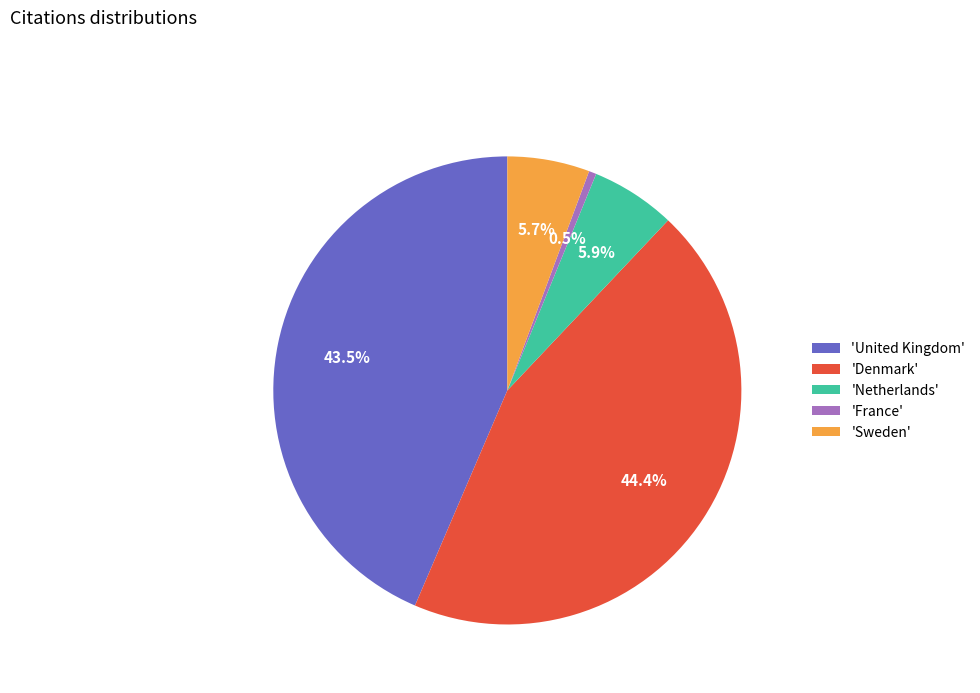

Is the sum of 'Sweden' and 'Netherlands' greater than half?

No